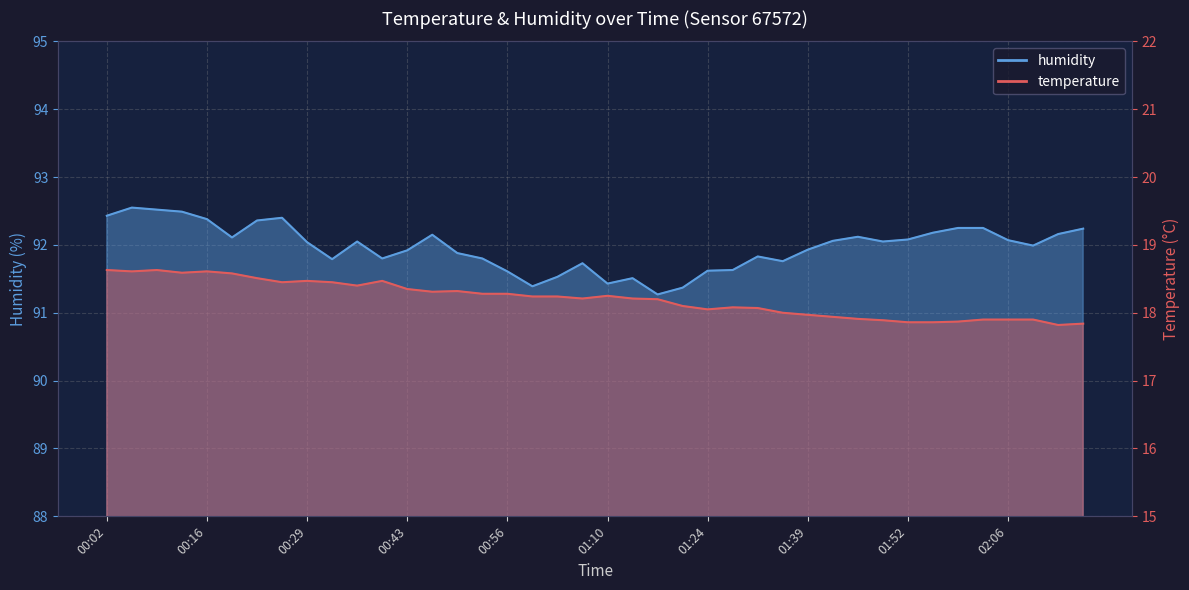

Reading left to right, extract all data points from this chart.

temperature: 00:02=18.6	00:06=18.6	00:09=18.6	00:12=18.6	00:16=18.6	00:19=18.6	00:23=18.5	00:26=18.4	00:29=18.5	00:33=18.4	00:36=18.4	00:39=18.5	00:43=18.4	00:46=18.3	00:50=18.3	00:53=18.3	00:56=18.3	01:00=18.2	01:03=18.2	01:07=18.2	01:10=18.2	01:14=18.2	01:18=18.2	01:21=18.1	01:24=18.1	01:28=18.1	01:32=18.1	01:35=18.0	01:39=18.0	01:42=17.9	01:46=17.9	01:49=17.9	01:52=17.9	01:56=17.9	01:59=17.9	02:03=17.9	02:06=17.9	02:09=17.9	02:13=17.8	02:16=17.8
humidity: 00:02=92.4	00:06=92.5	00:09=92.5	00:12=92.5	00:16=92.4	00:19=92.1	00:23=92.4	00:26=92.4	00:29=92.0	00:33=91.8	00:36=92.0	00:39=91.8	00:43=91.9	00:46=92.2	00:50=91.9	00:53=91.8	00:56=91.6	01:00=91.4	01:03=91.5	01:07=91.7	01:10=91.4	01:14=91.5	01:18=91.3	01:21=91.4	01:24=91.6	01:28=91.6	01:32=91.8	01:35=91.8	01:39=91.9	01:42=92.1	01:46=92.1	01:49=92.0	01:52=92.1	01:56=92.2	01:59=92.2	02:03=92.2	02:06=92.1	02:09=92.0	02:13=92.2	02:16=92.2